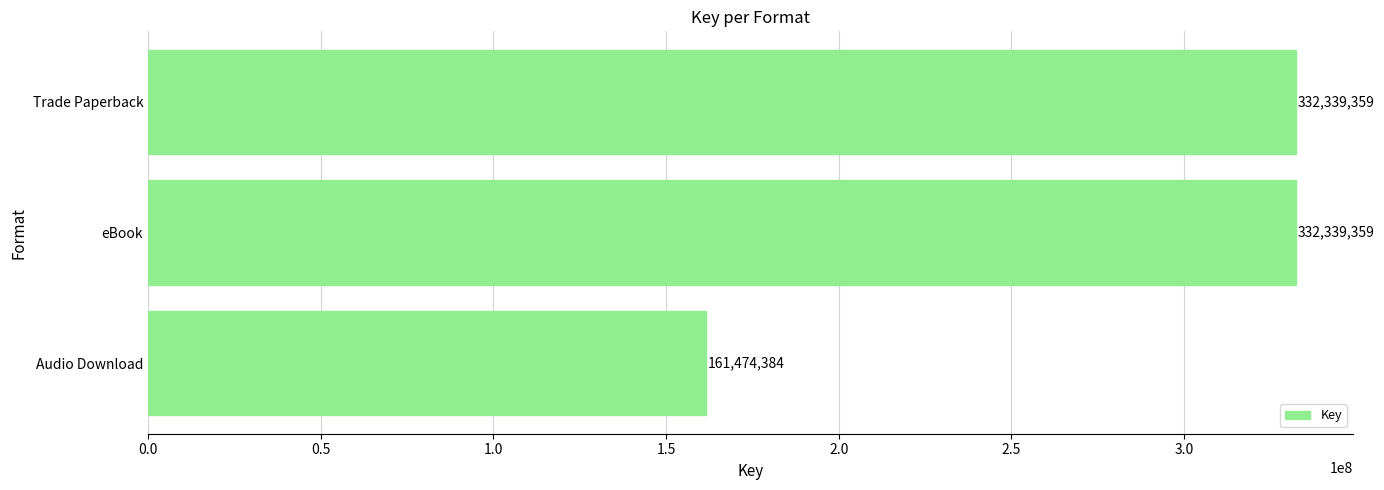

What is the minimum value shown in the chart?

161474384